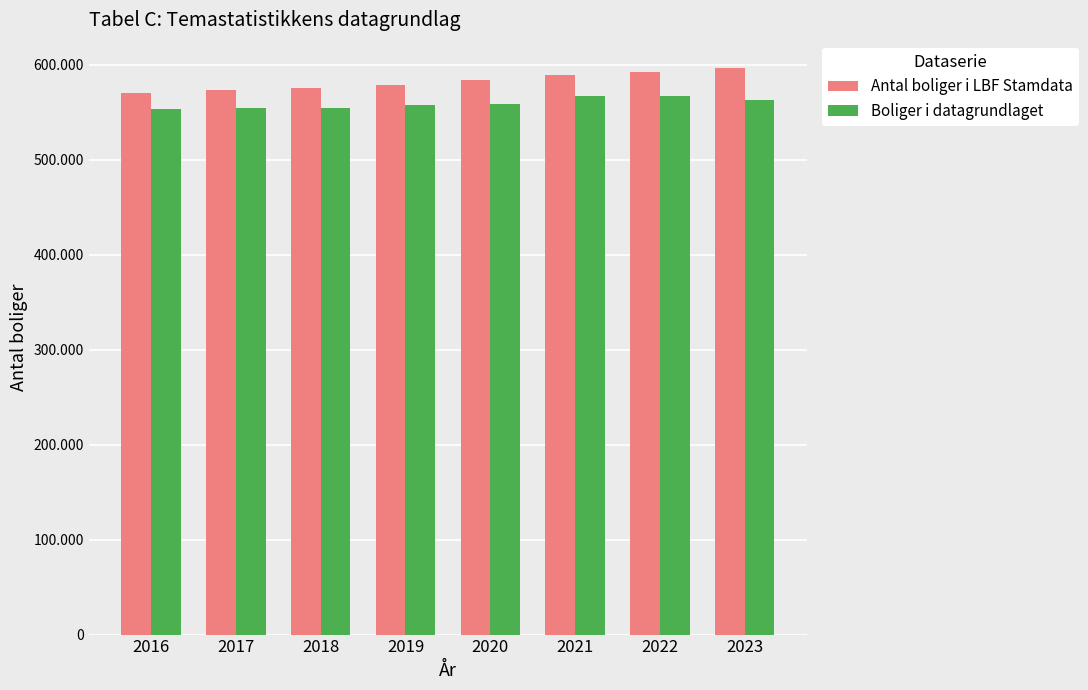

Is the value of Antal boliger i LBF Stamdata at 2019 greater than the value of Boliger i datagrundlaget at 2018?

Yes